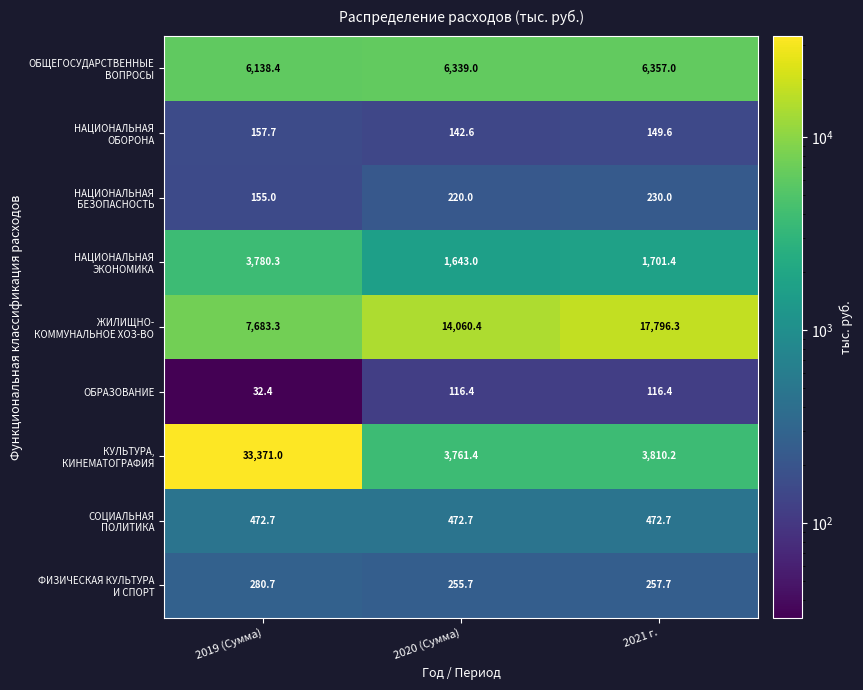

What is the smallest value displayed?

32.4